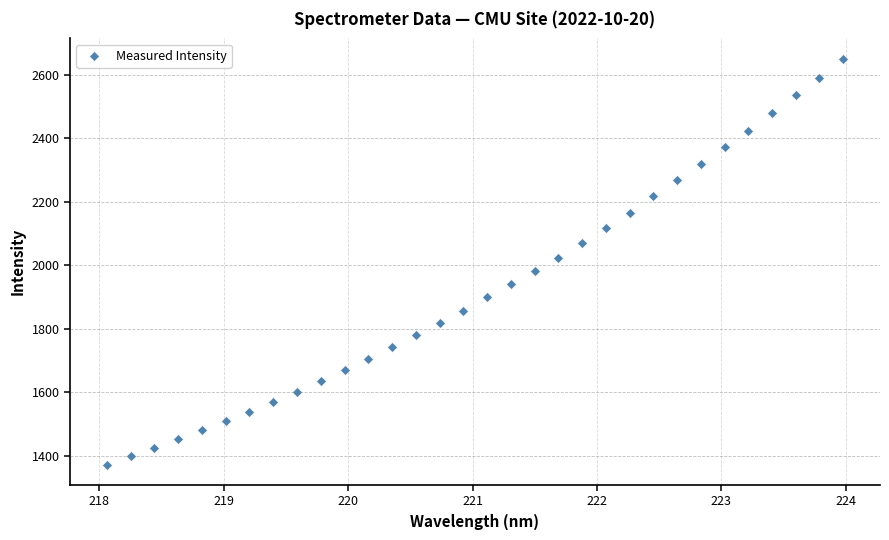

What is the range of X values (max minus min)?

5.9